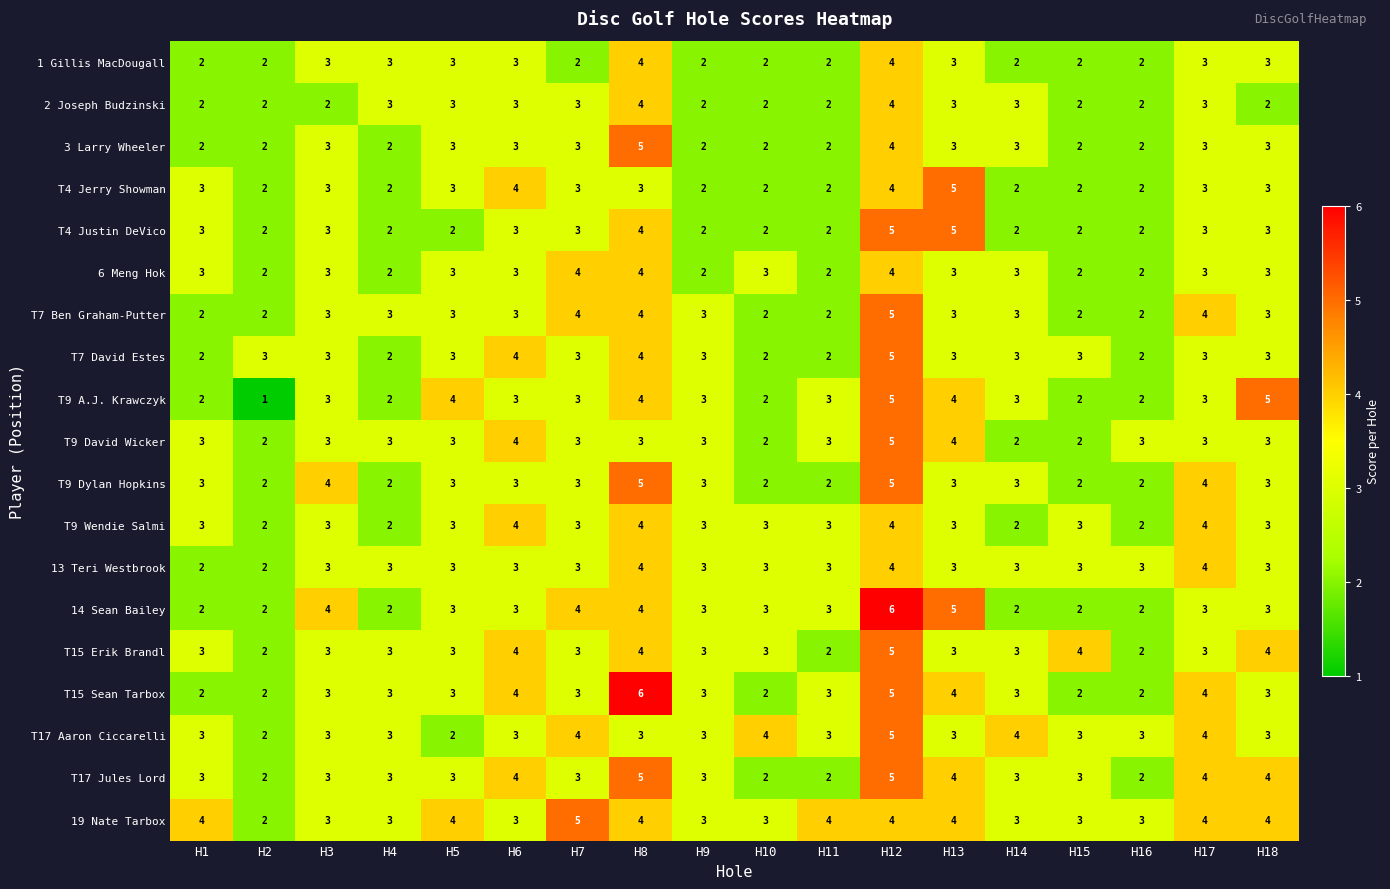

Count the T7 David Estes values in the range 2 to 3.

15